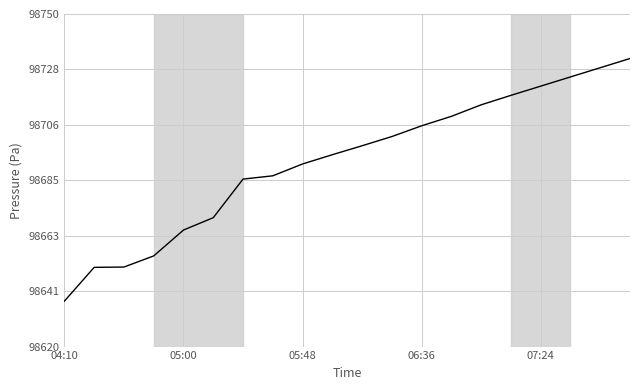

What is the minimum value shown in the chart?

98637.8